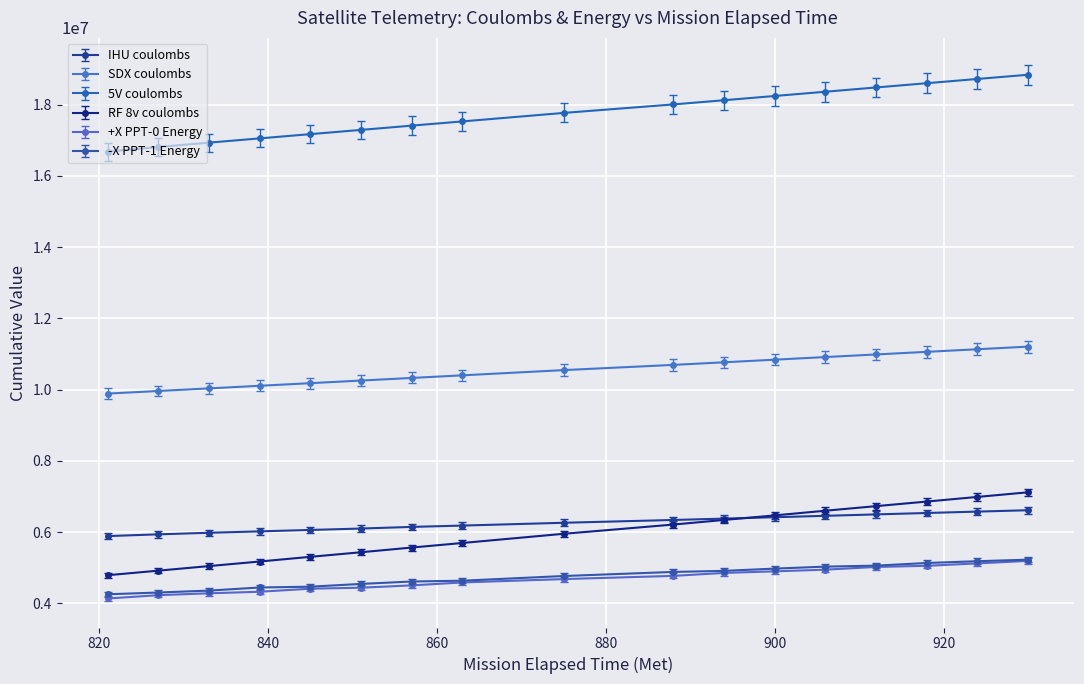

Which series has the largest range (max minus min)?

RF 8v coulombs